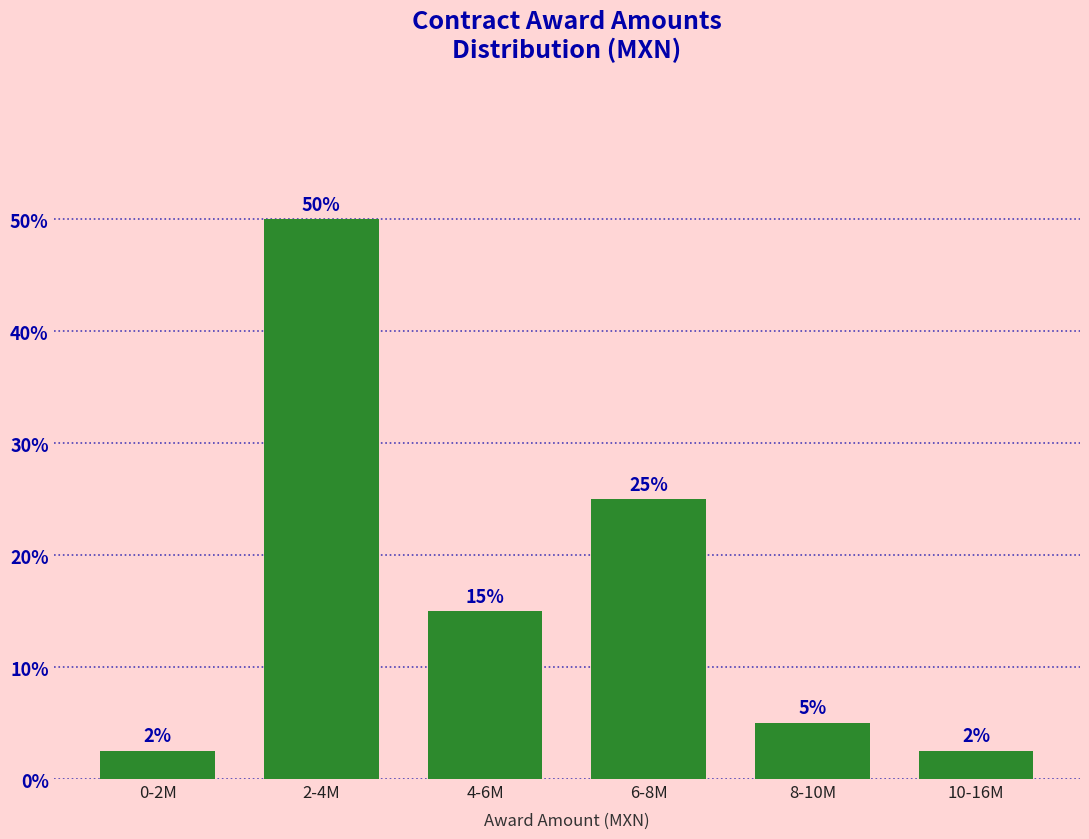

The chart shows a value of 25.0 at 6-8M. True or false?

True